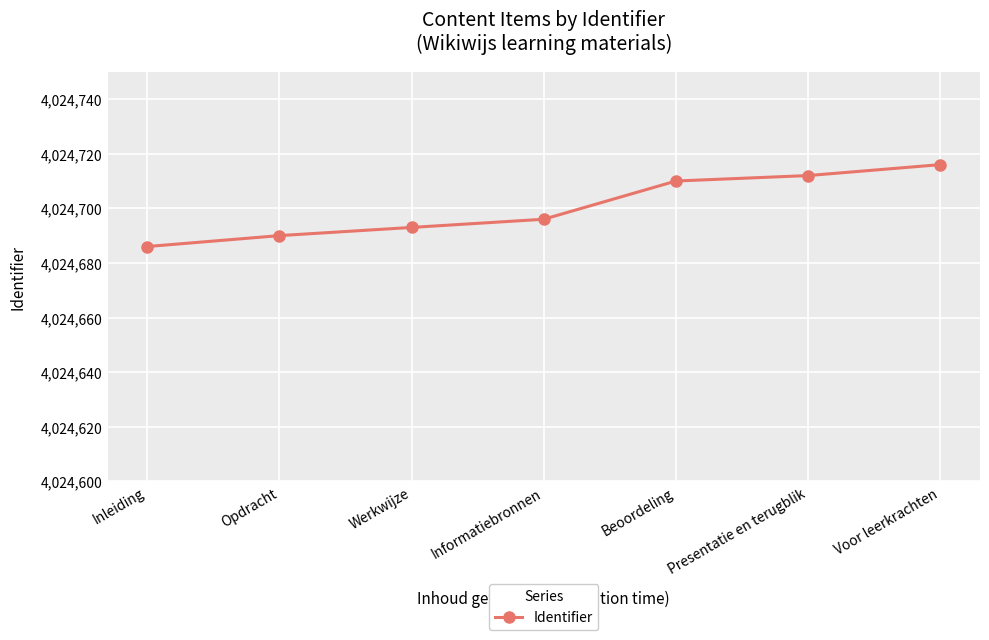

What is the value of the 5th point from the left?

4024710